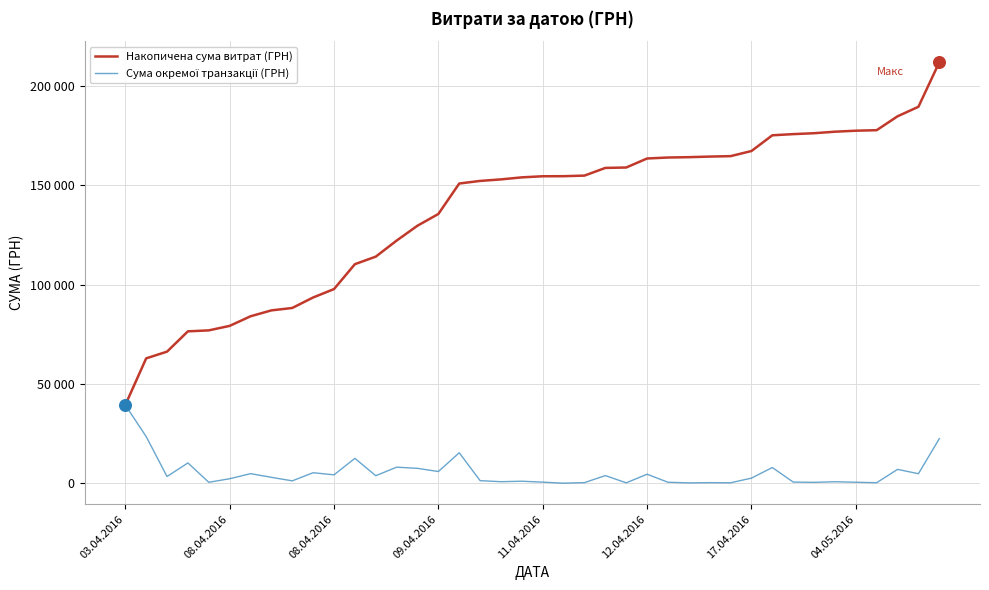

Is this an area chart (filled region under the line)?

No